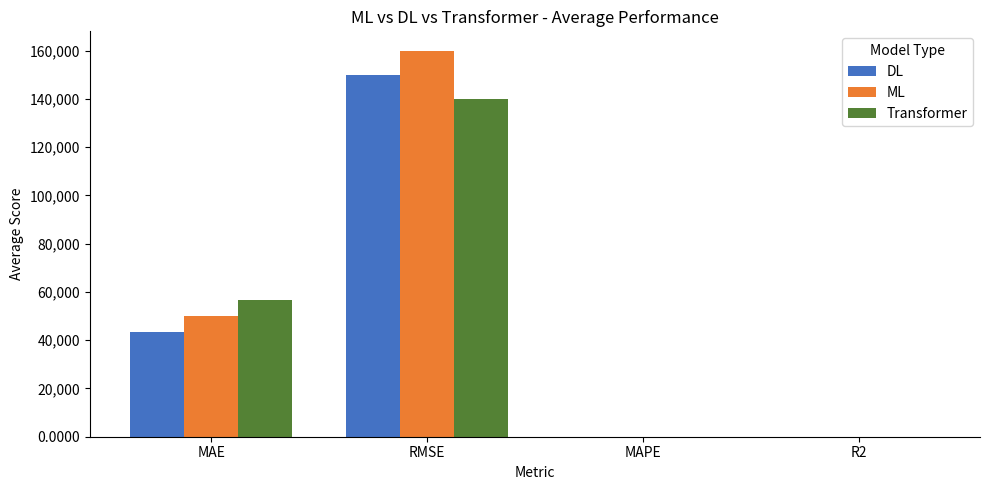

Count the number of categories in the chart.

4